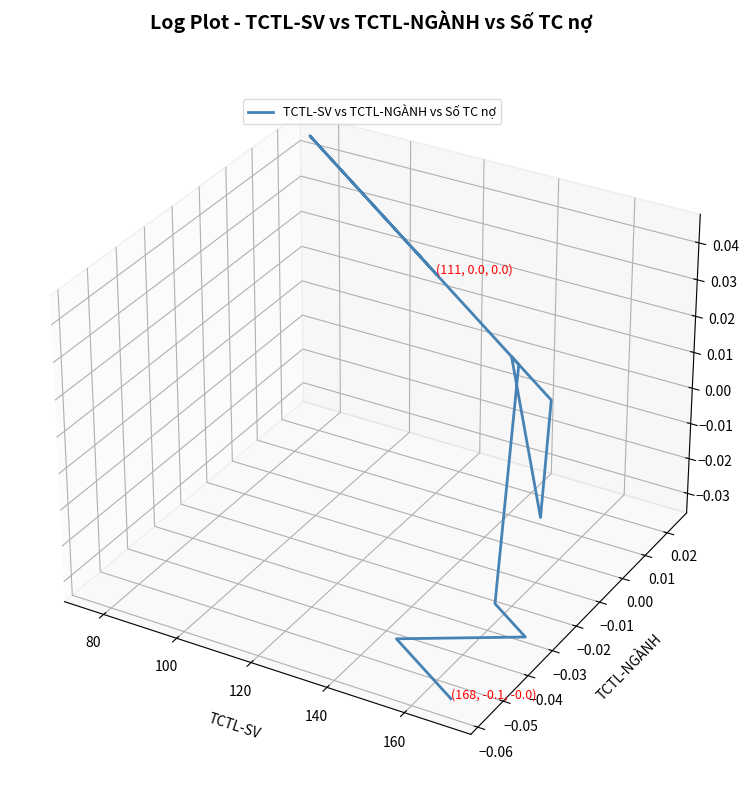

Reading left to right, what are all the values shown in this chart?

-0.1	-0.1	-0.1	-0.1	-0.0	0.0	0.0	-0.0	0.0	0.0	0.0	0.1	0.1	0.1	0.0